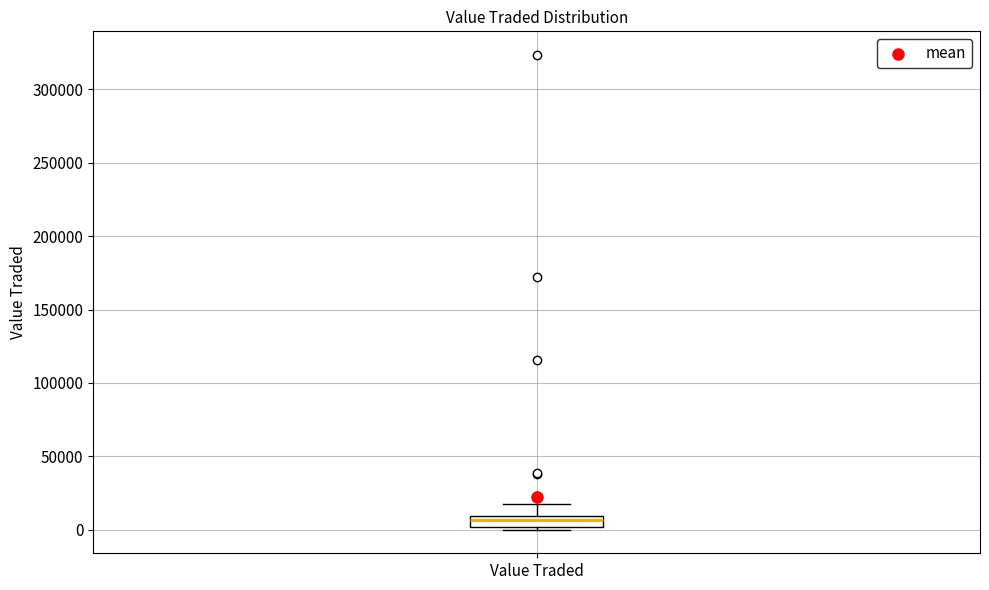

Where does the median line of the box for Value Traded sit on the y-axis? The values are not printed on the chart, so give them approximately, as read against the axis.

5000